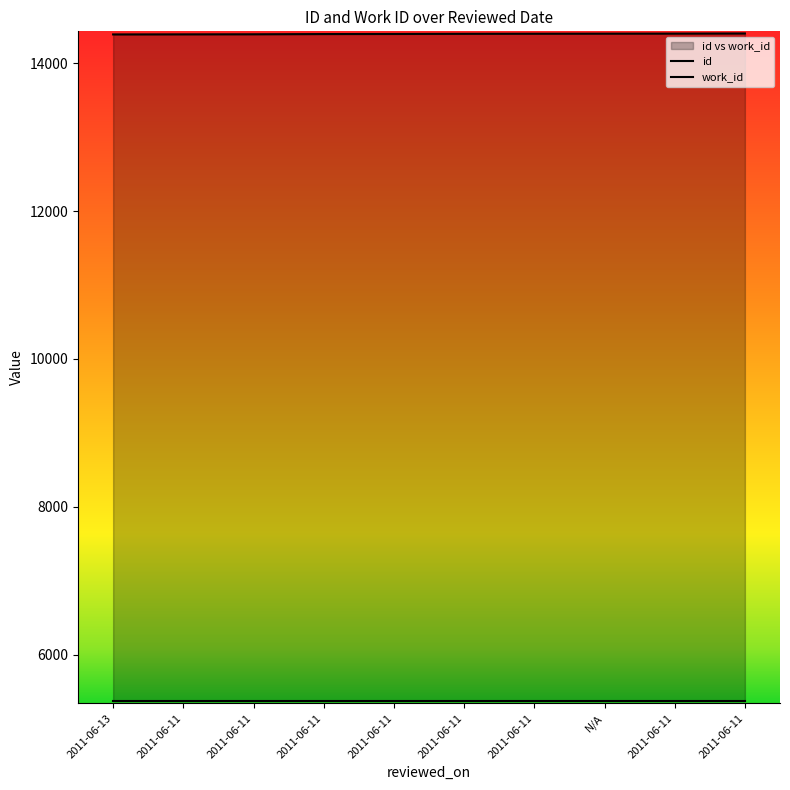

What is the difference between the maximum and minimum values in the id series?

13